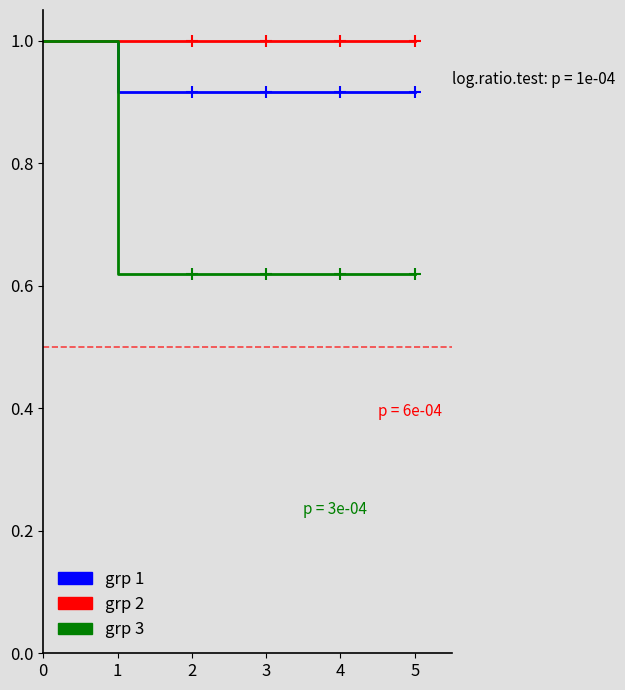

What is the spread (max minus min) of values at 4?

0.4